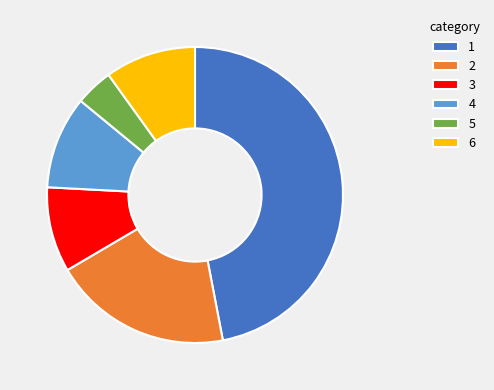

Does 4 account for over 50% of the chart?

No